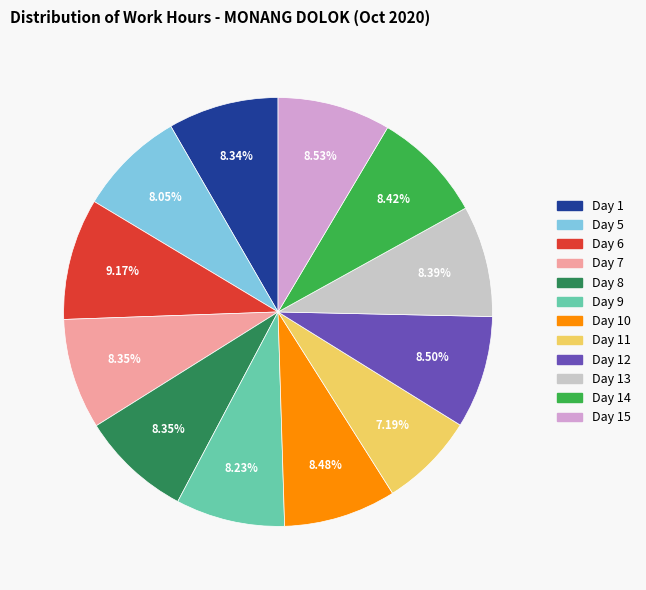

Approximately how many times larger is the value at Day 7 compared to Day 12?

1.0